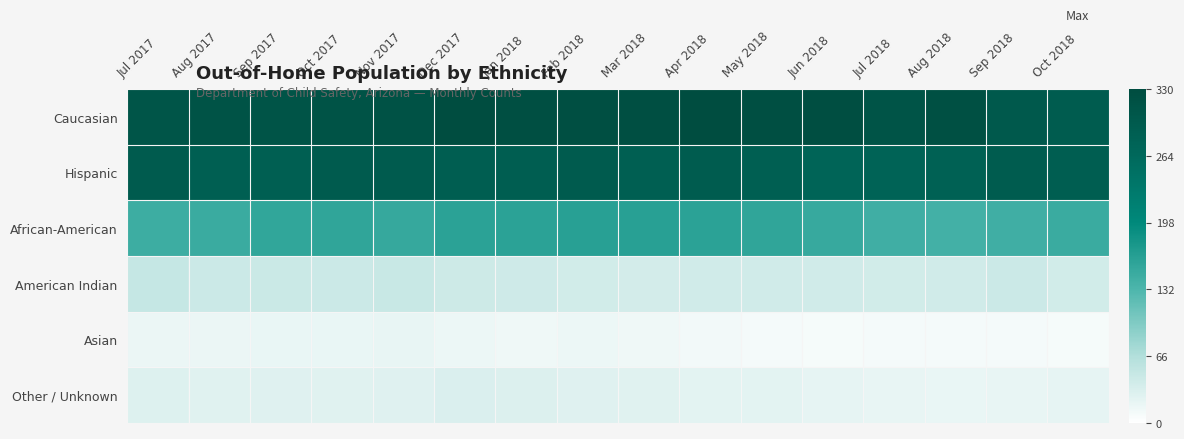

At which category does the chart reach its peak across all series?

Apr 2018